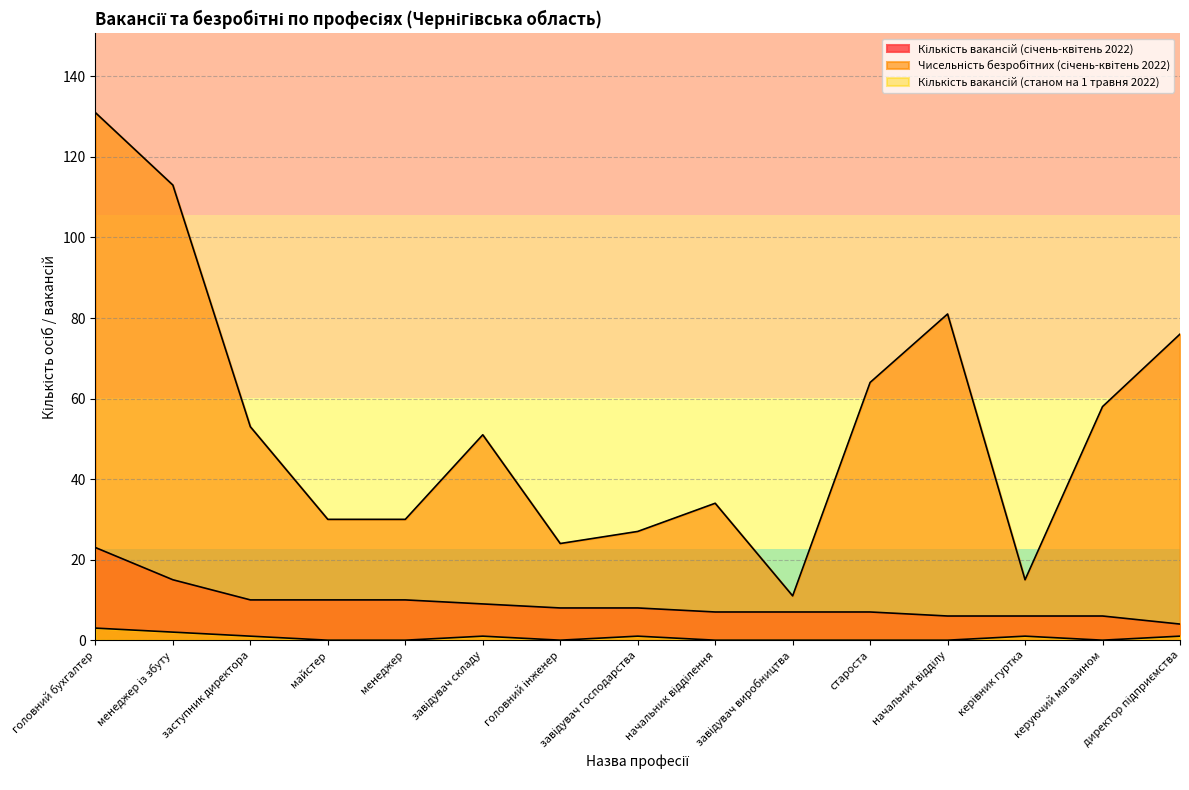

List the series in order of their peak value, lowest first.

Кількість вакансій (станом на 1 травня 2022), Кількість вакансій (січень-квітень 2022), Чисельність безробітних (січень-квітень 2022)